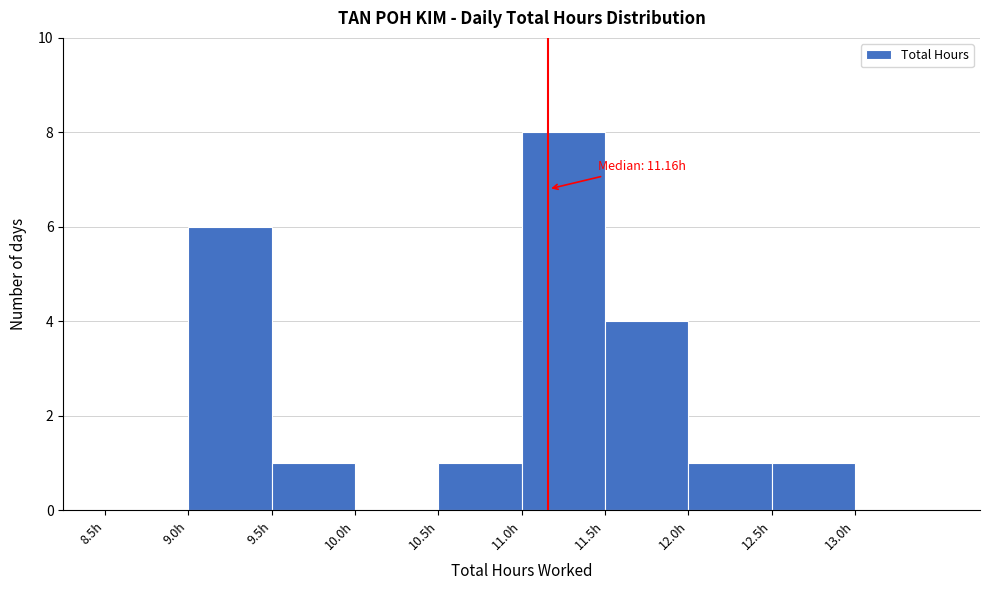

Over which range of the x-axis is the bar tallest?

11.0 to 11.5